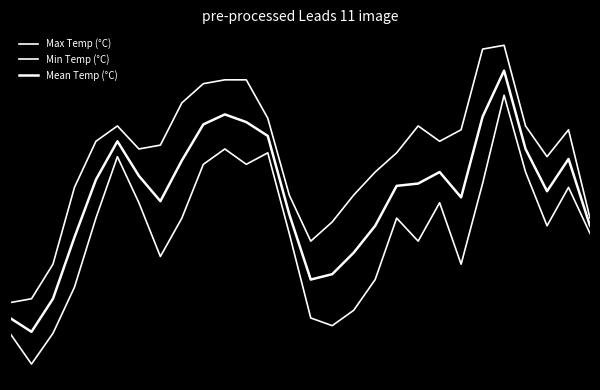

At which label does Max Temp (°C) first exceed -12?

5